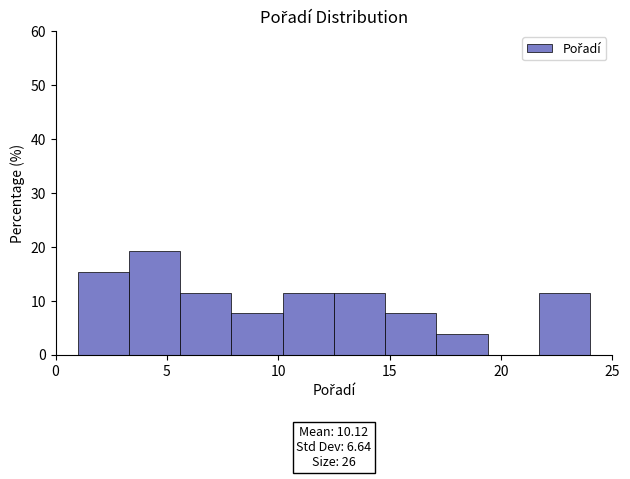

Over which range of the x-axis is the bar tallest?

3.3 to 5.6